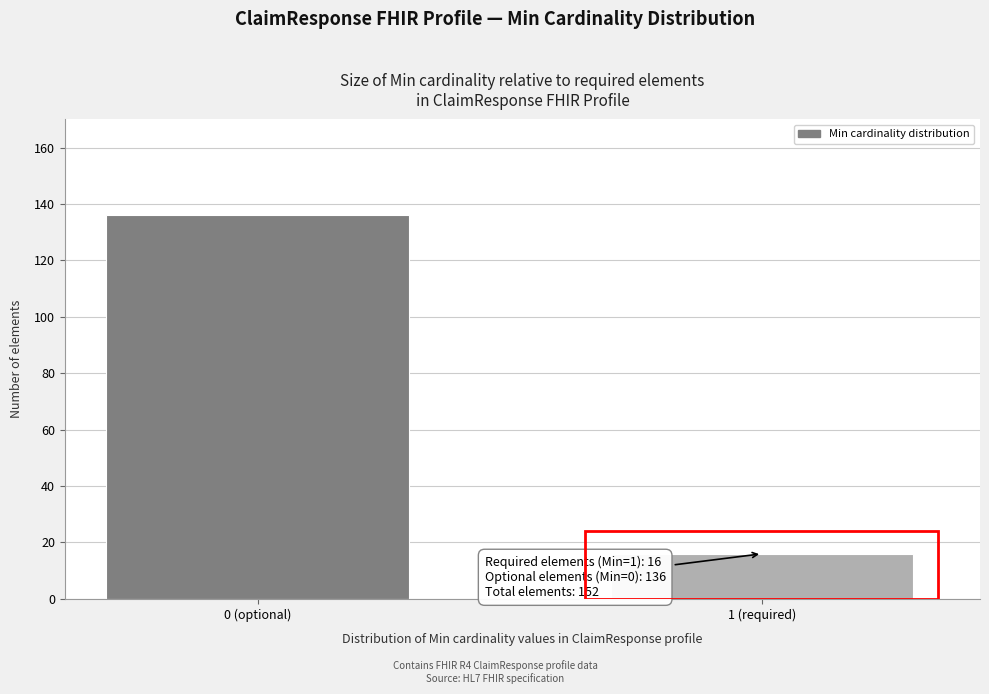

Reading left to right, list all the values displayed in this chart.

0 (optional)=136	1 (required)=16